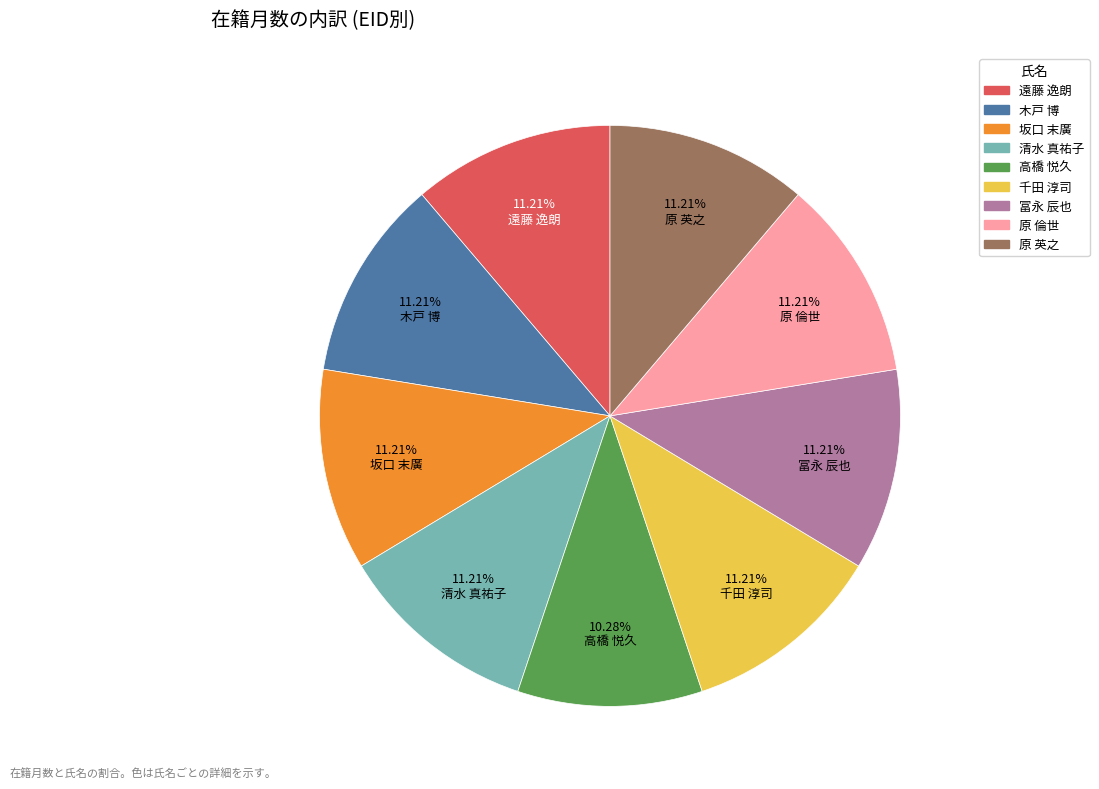

Is 冨永 辰也 the majority of the pie?

No